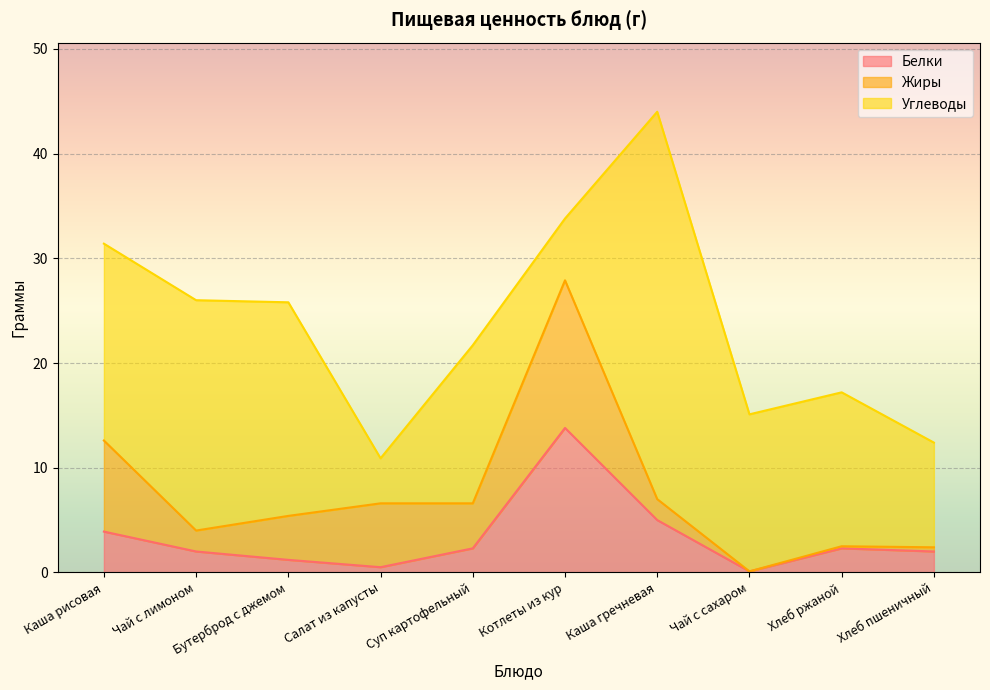

At which category does the chart reach its minimum across all series?

Чай с сахаром